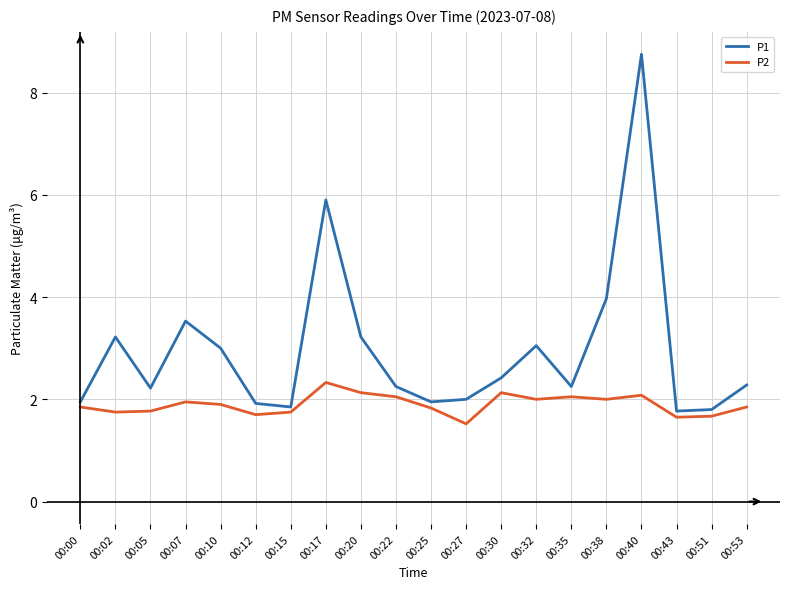

What is the sum of all P1 values?

59.3